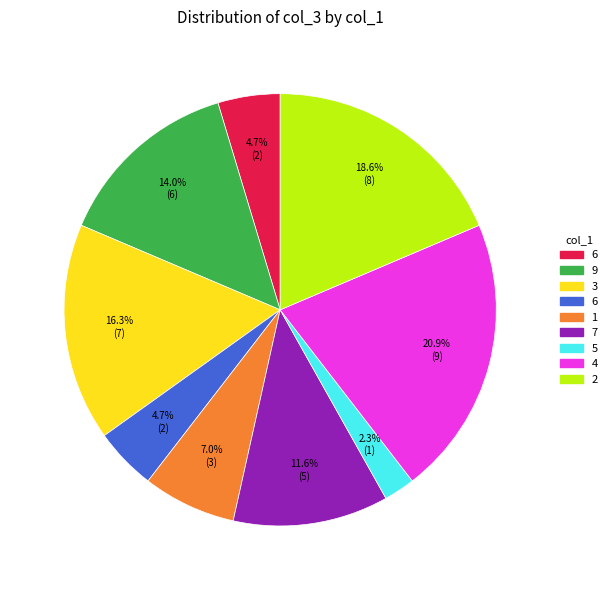

Is there any slice that represents more than half of the pie?

No